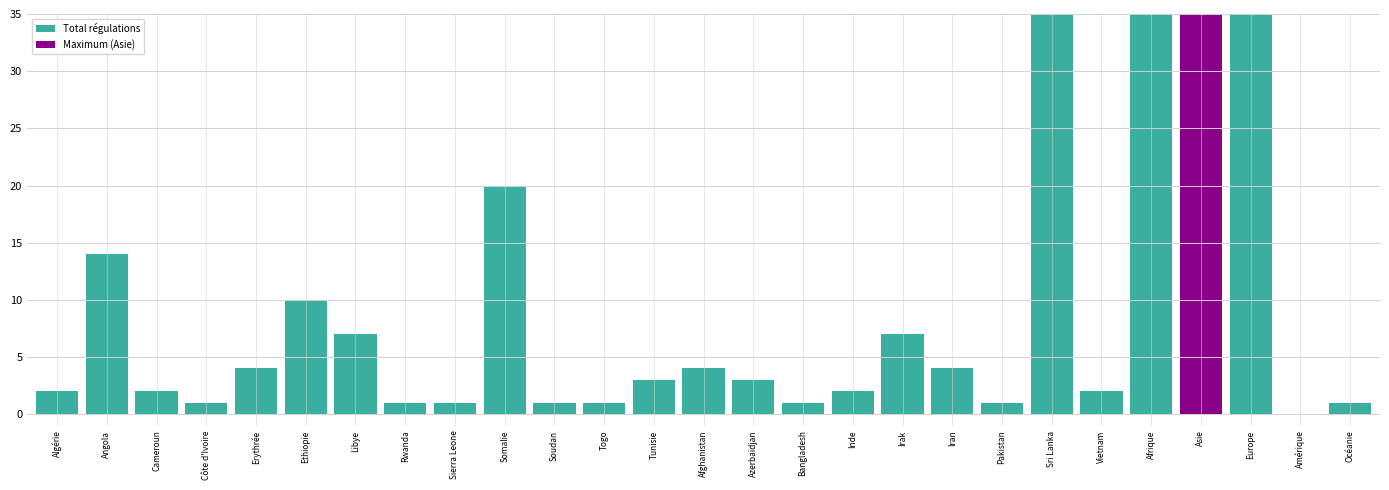

Between Erythrée and Sierra Leone, which is larger?

Erythrée